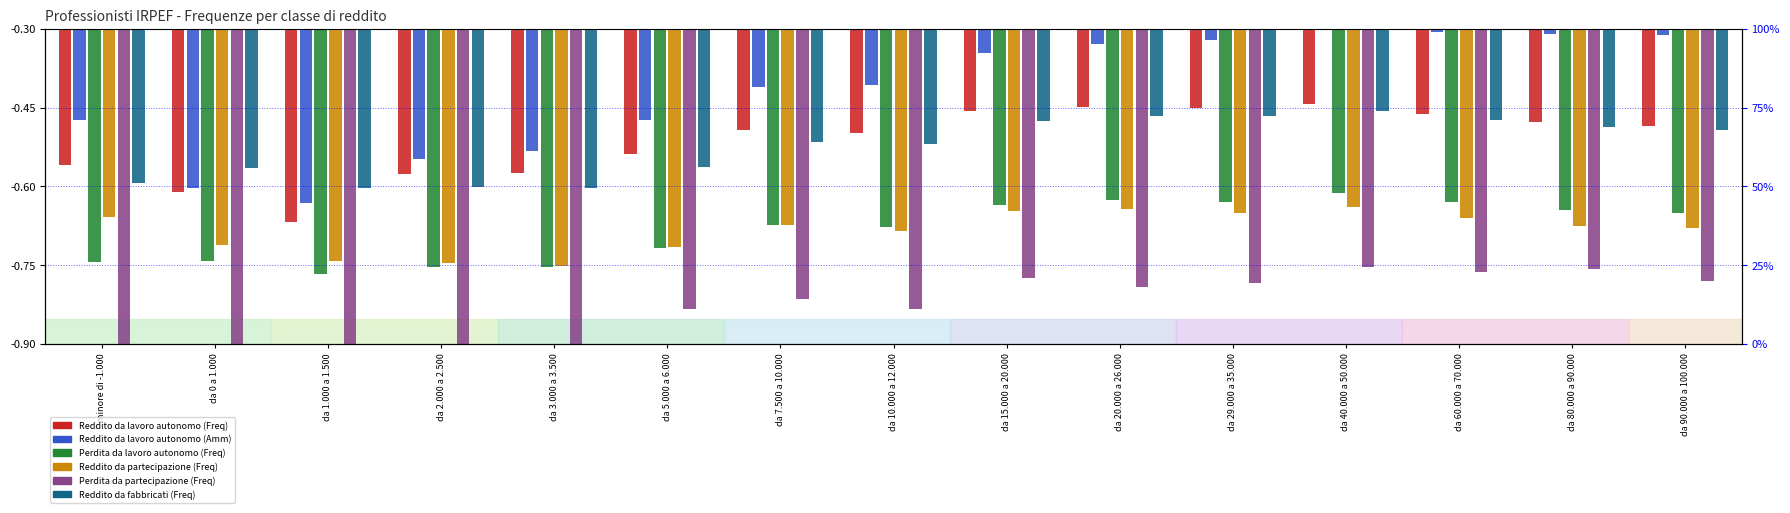

What is the label of the 3rd bar from the left?

da 1.000 a 1.500